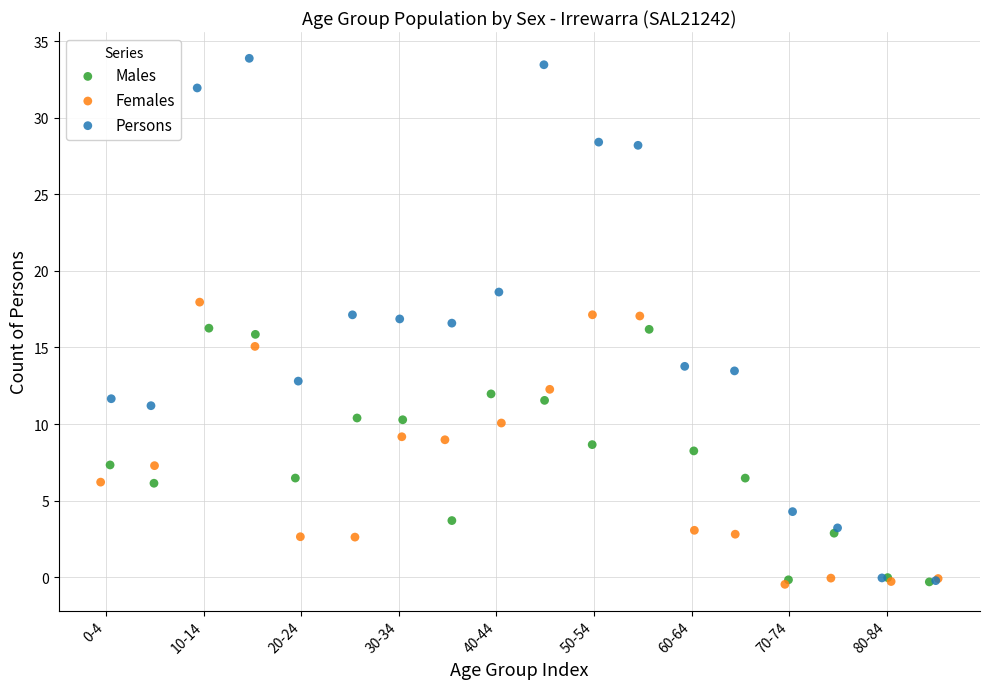

Which series contains the highest Y value?

Persons